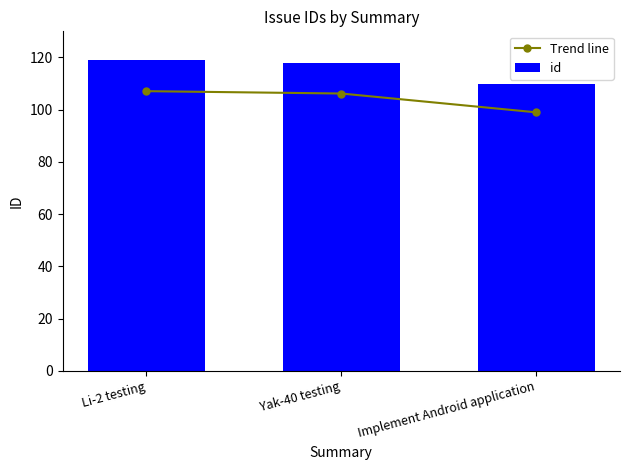

Reading left to right, what are all the values shown in this chart?

Trend line: Li-2 testing=107.1	Yak-40 testing=106.2	Implement Android application=99.0
id: Li-2 testing=119.0	Yak-40 testing=118.0	Implement Android application=110.0